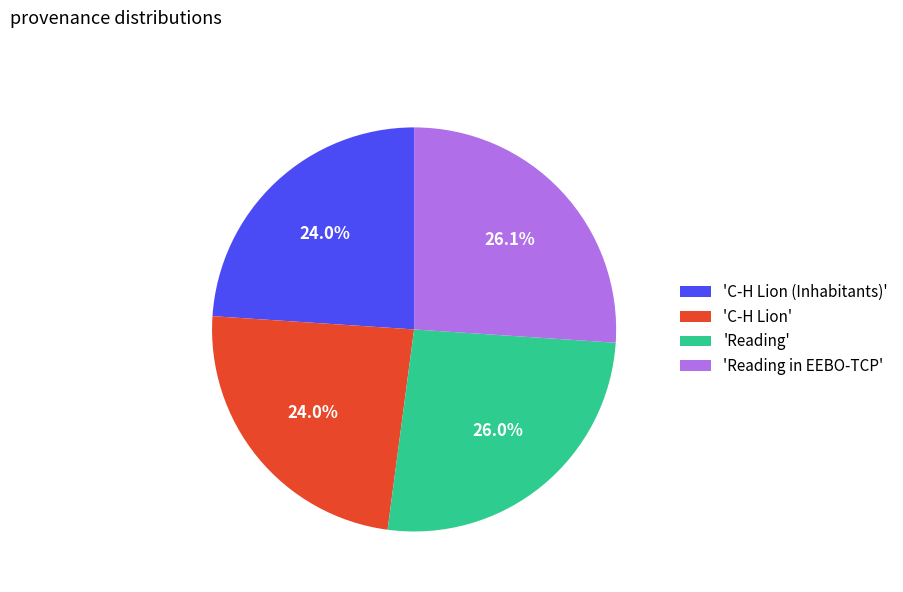

Which has a higher value, 'C-H Lion (Inhabitants)' or 'Reading in EEBO-TCP'?

'Reading in EEBO-TCP'